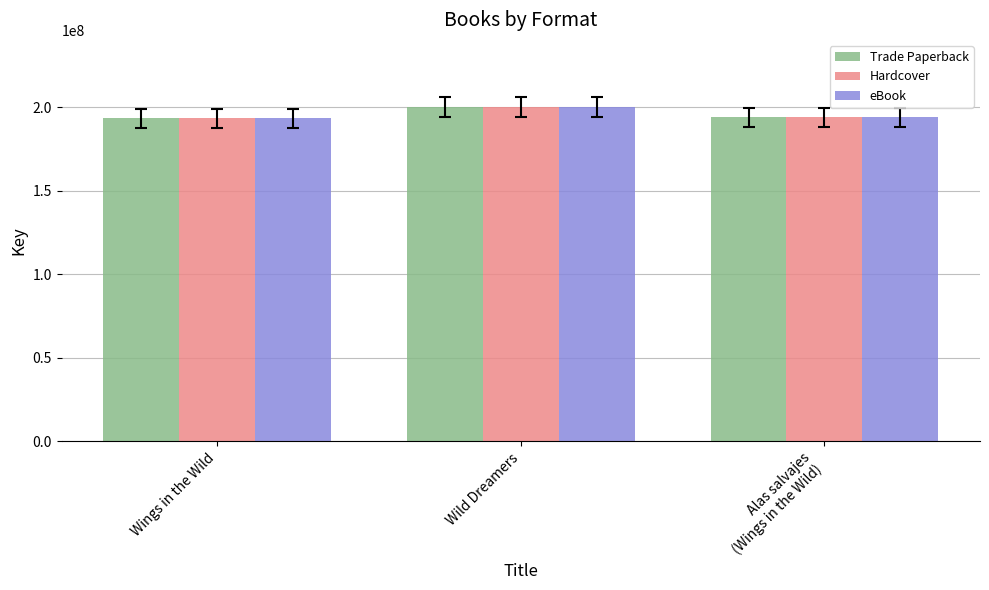

What is the difference between the second highest and minimum values in the Trade Paperback series?

625541